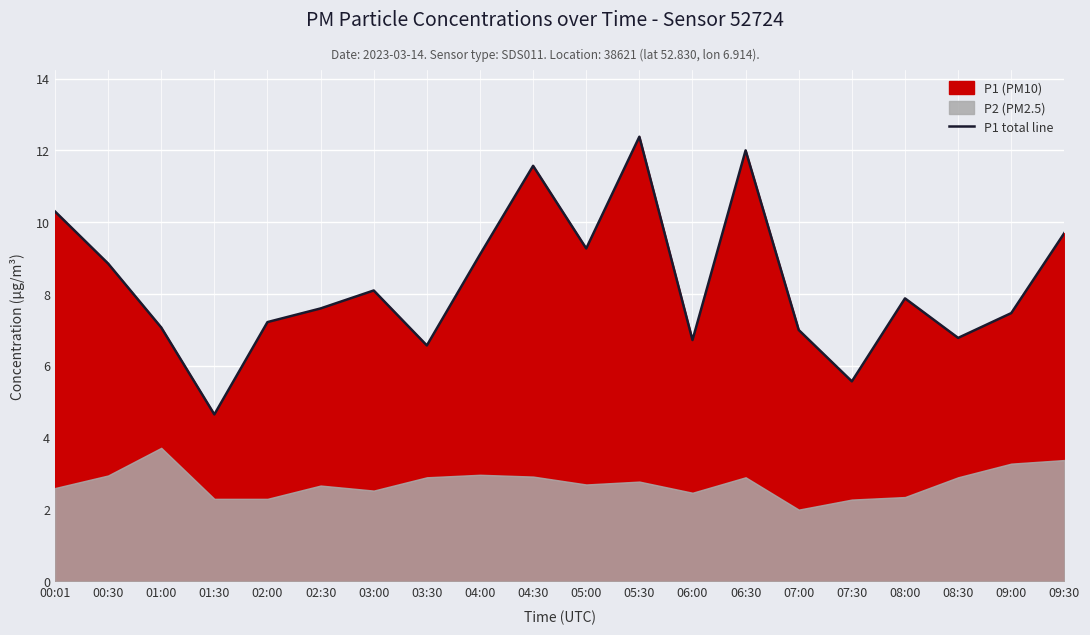

How many interior local peaks (higher than both neighbors) does the data have?

5